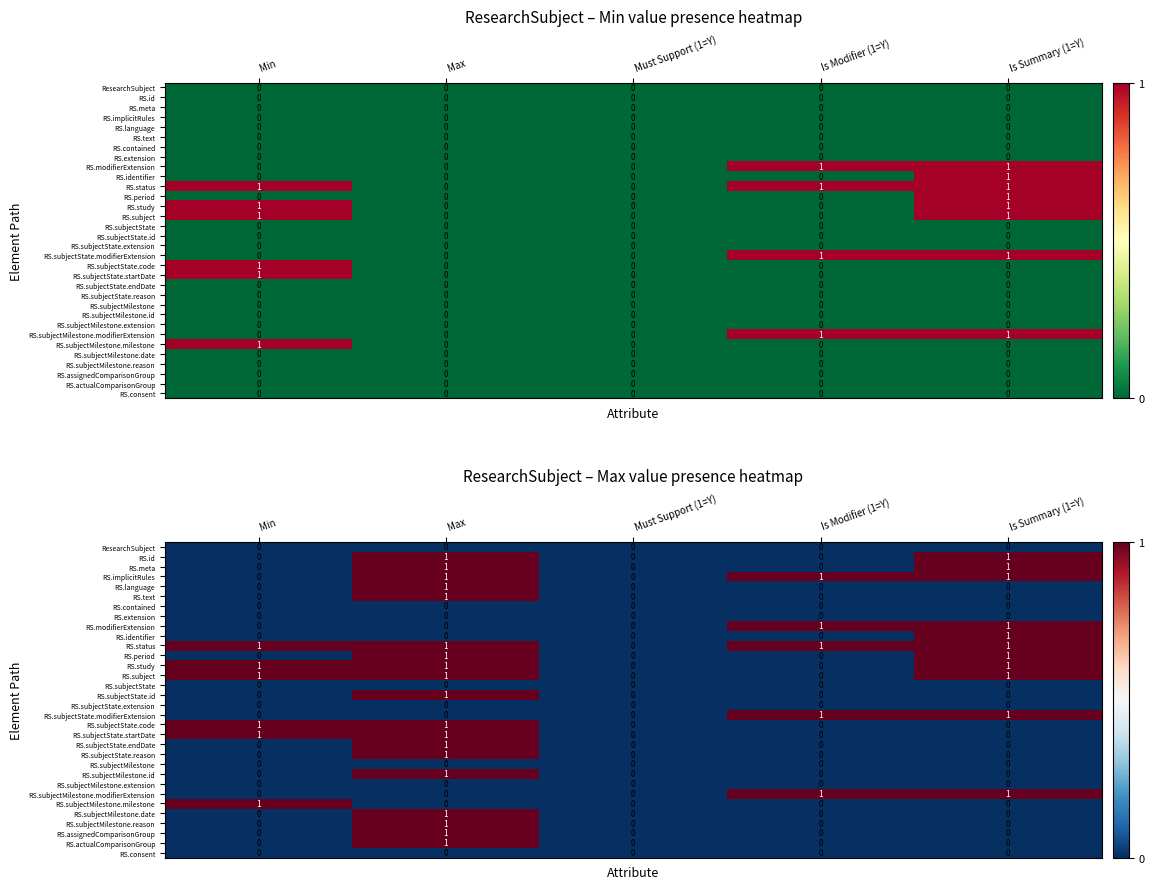

Is it true that RS.contained equals 0 at Is Summary (1=Y)?

True